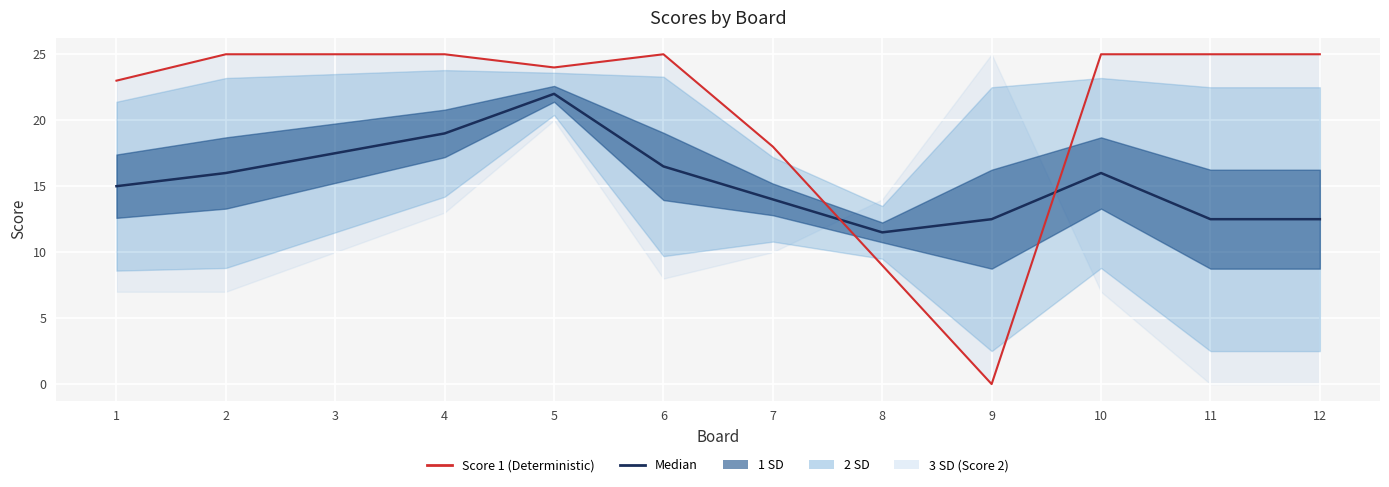

Which has a higher value, 9 or 2?

2